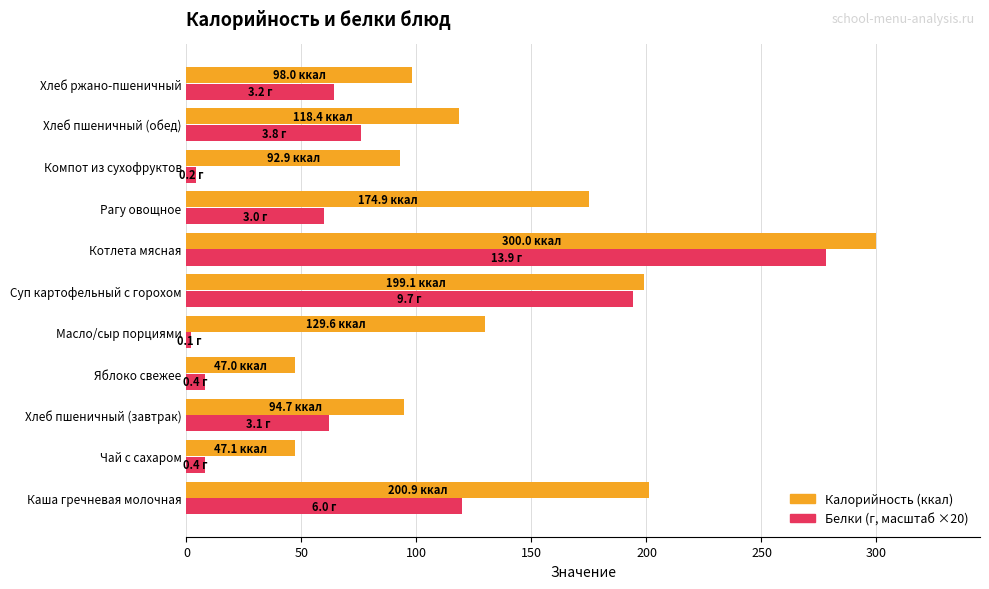

At which category is the sum across all series the highest?

Котлета мясная